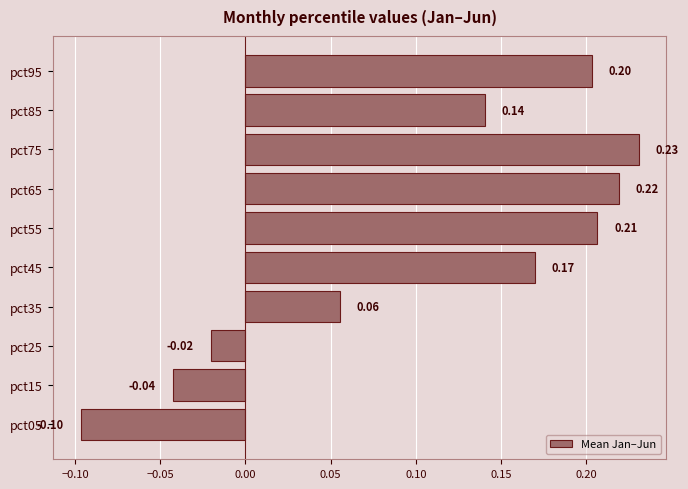

List the labels in order of value, smallest first.

pct05, pct15, pct25, pct35, pct85, pct45, pct95, pct55, pct65, pct75